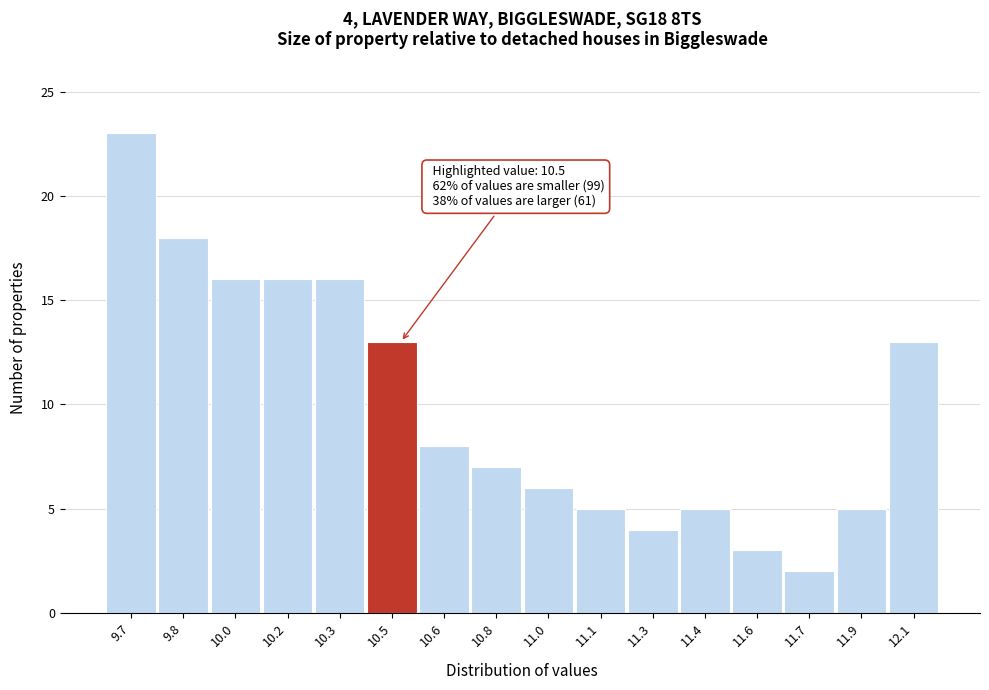

Reading right to left, list all the values displayed in this chart.

13	5	2	3	5	4	5	6	7	8	13	16	16	16	18	23